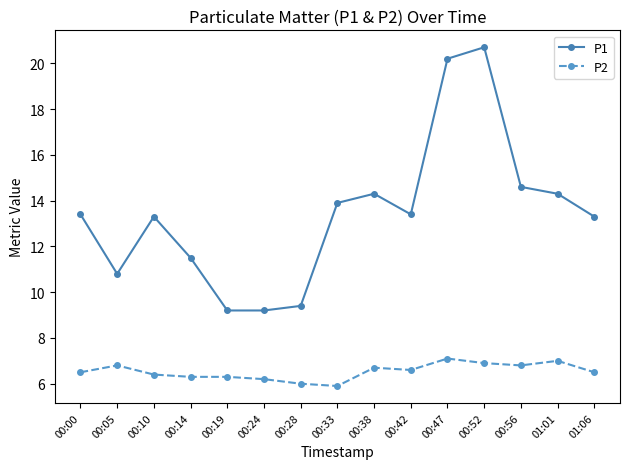

List the series in order of their peak value, highest first.

P1, P2